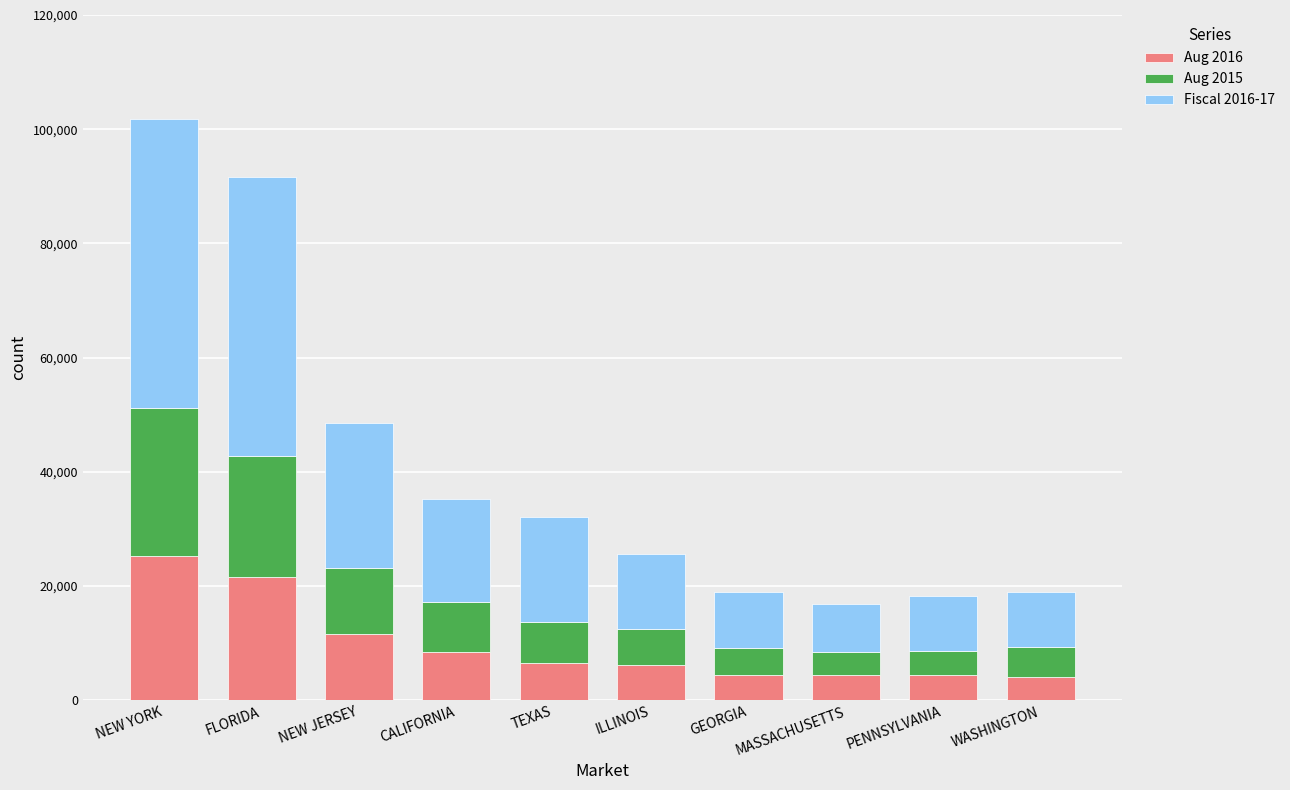

What is the minimum value for Aug 2016?

4026